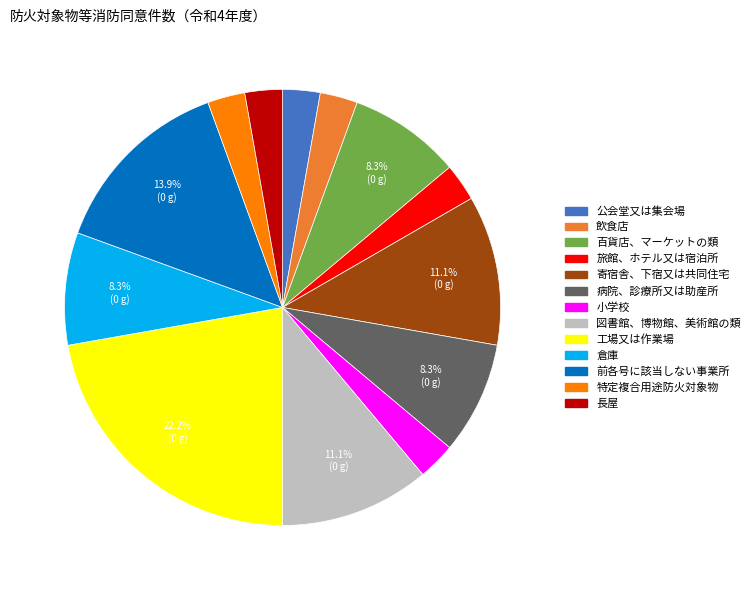

Which slice is the largest?

工場又は作業場